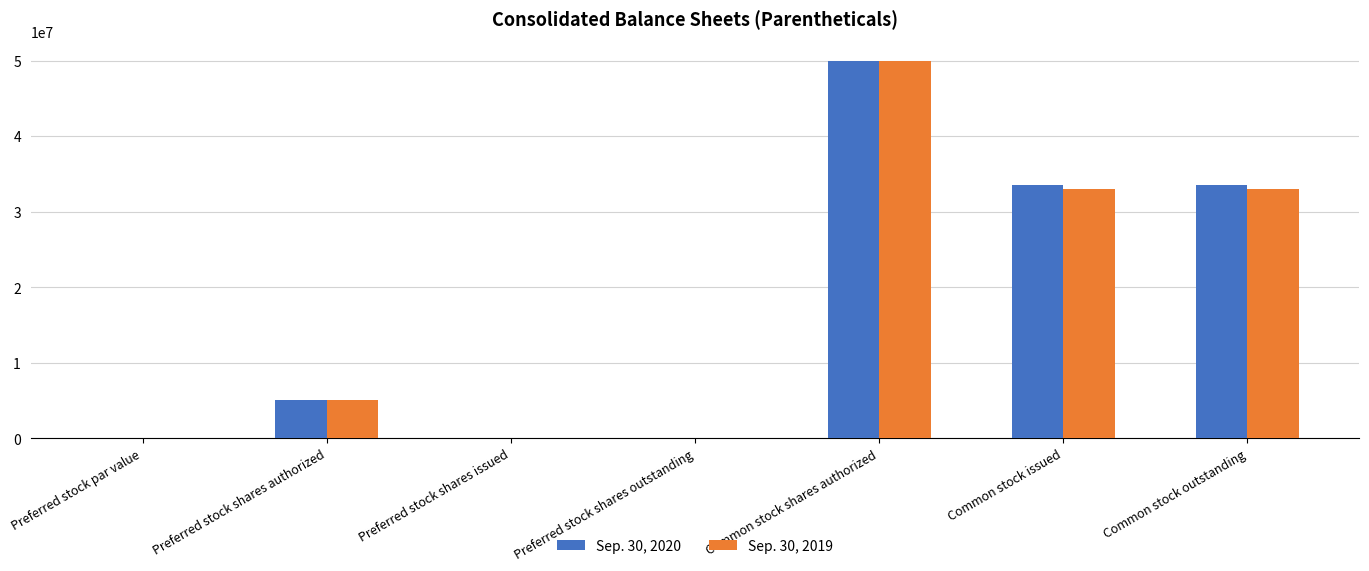

What is the sum of the Sep. 30, 2020 values at Common stock outstanding and Preferred stock shares issued?

33561544.0